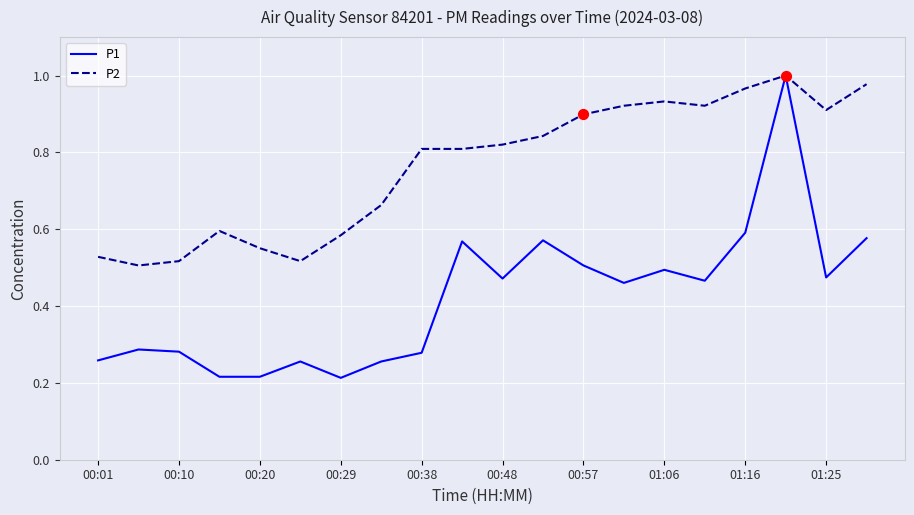

Which series has the widest spread of values?

P1